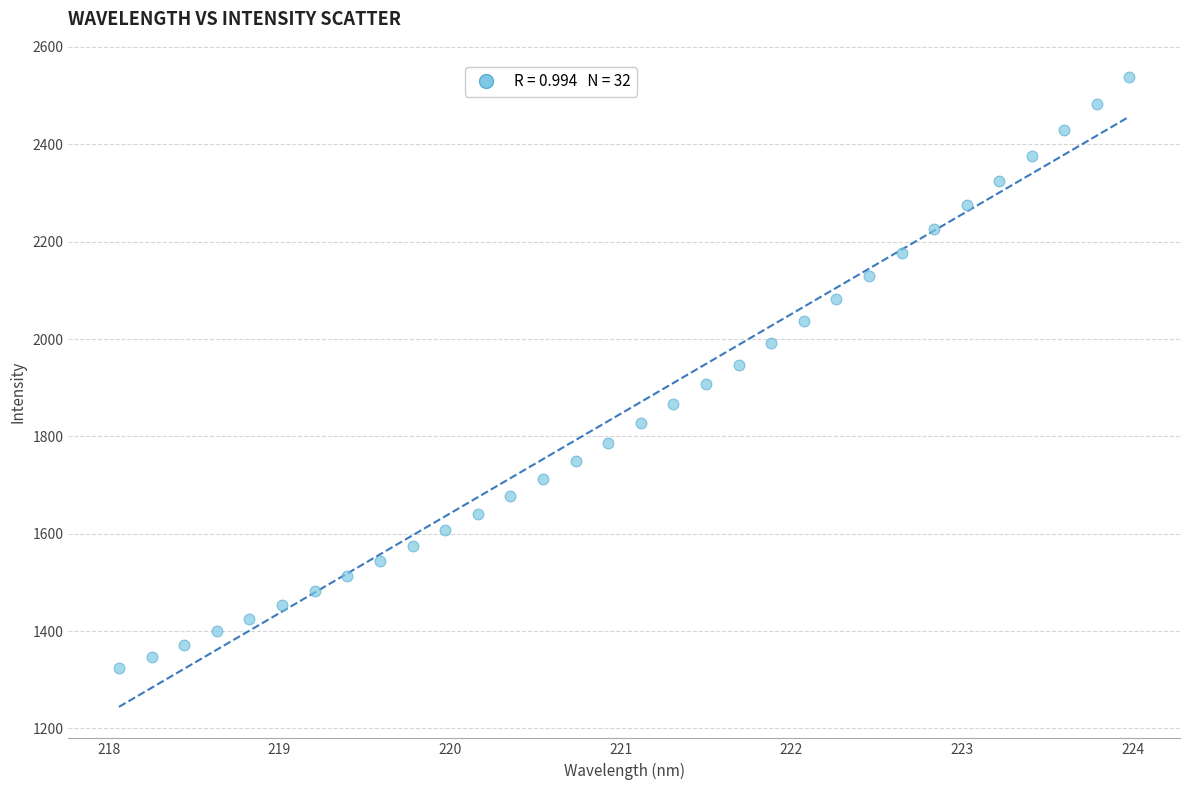

What is the range of Y values (max minus min)?

1213.4